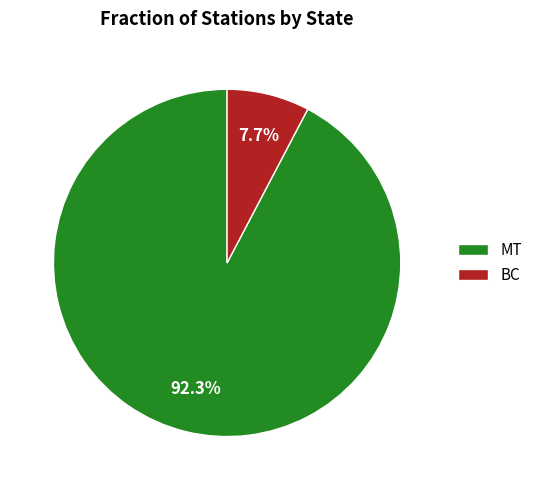

Which slice is the smallest?

BC